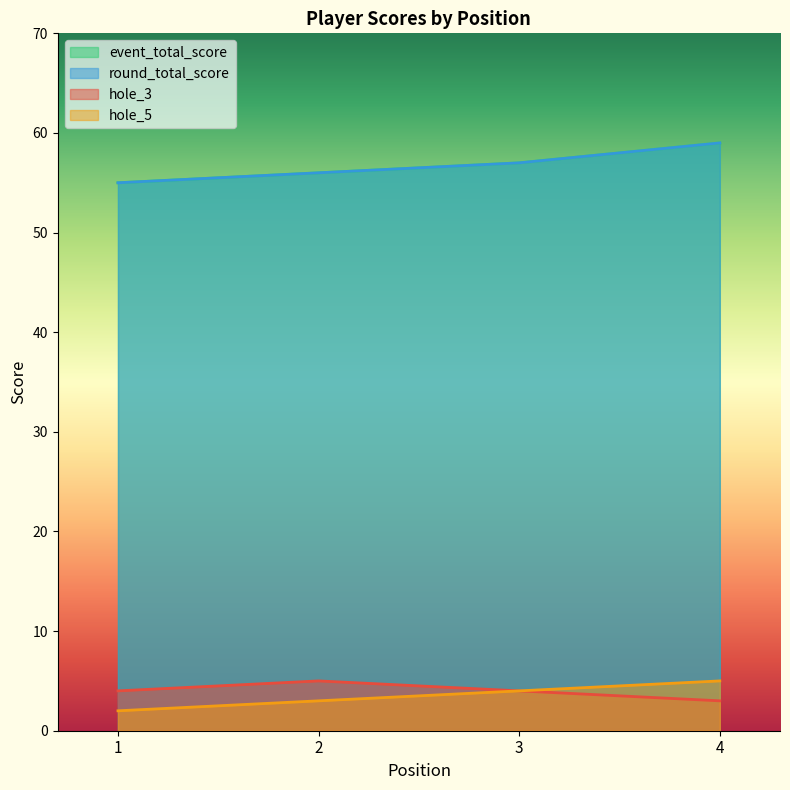

List the series in order of their peak value, lowest first.

hole_3, hole_5, event_total_score, round_total_score